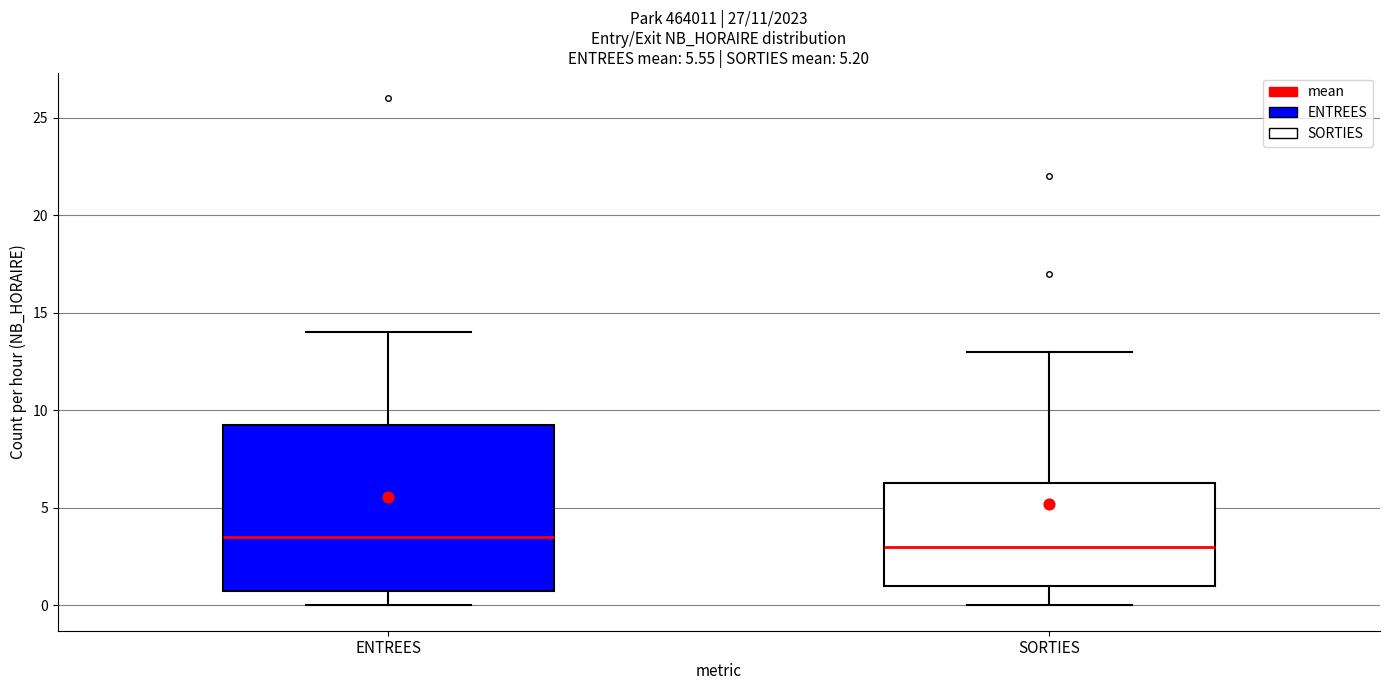

Which box has the highest median line?

ENTREES